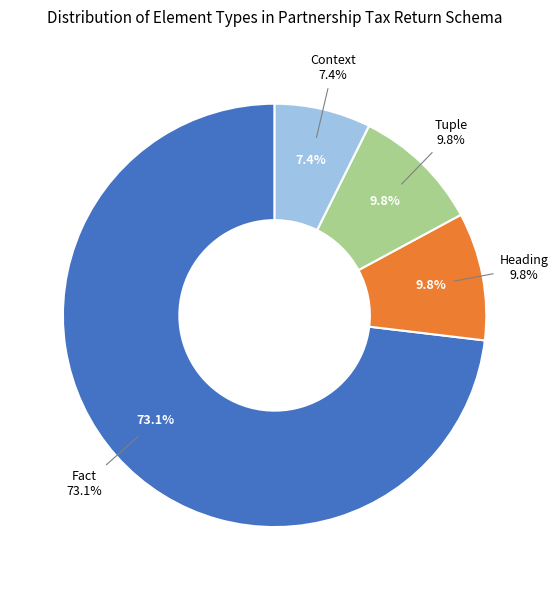

Is it true that Heading is 10% of the pie?

True